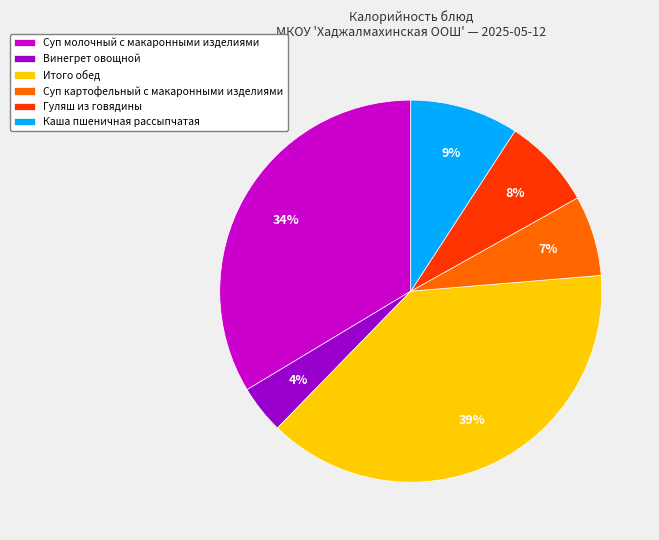

Rank the categories by value from lowest to highest.

Винегрет овощной, Суп картофельный с макаронными изделиями, Гуляш из говядины, Каша пшеничная рассыпчатая, Суп молочный с макаронными изделиями, Итого обед